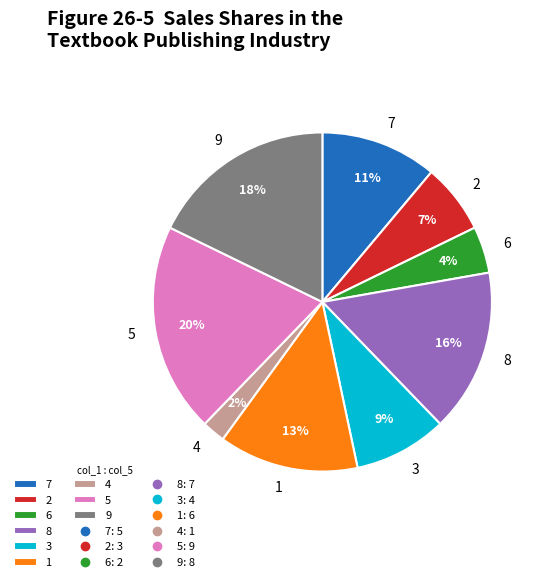

Count the number of slices in the pie.

9